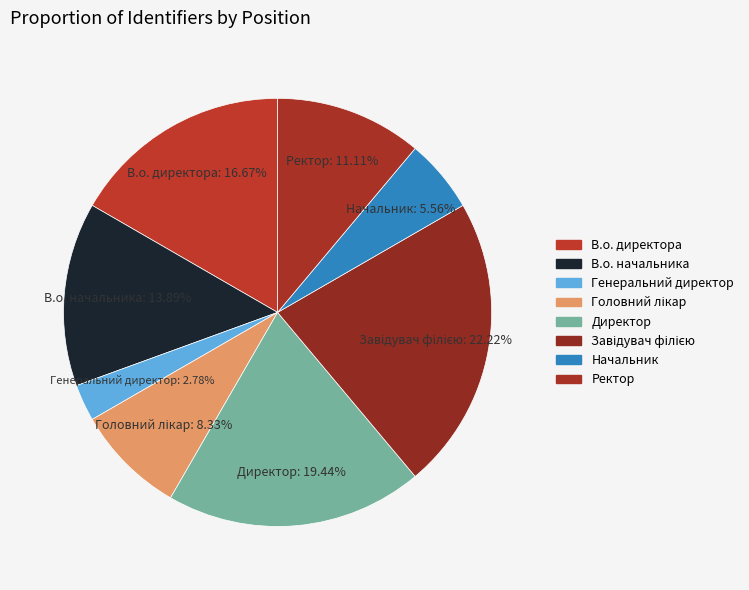

To the nearest percent, what is the difference between the largest and smallest slice percentages?

19%